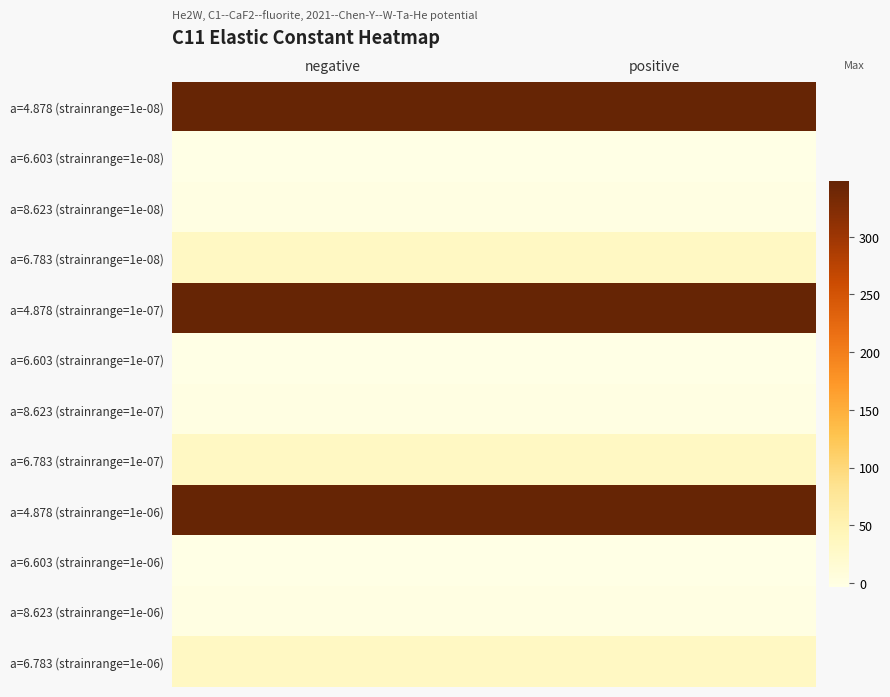

Reading left to right, extract all data points from this chart.

a=4.878 (strainrange=1e-08): negative=348.1	positive=348.1
a=6.603 (strainrange=1e-08): negative=-3.9	positive=-3.9
a=8.623 (strainrange=1e-08): negative=0.1	positive=0.1
a=6.783 (strainrange=1e-08): negative=32.0	positive=32.0
a=4.878 (strainrange=1e-07): negative=348.1	positive=348.1
a=6.603 (strainrange=1e-07): negative=-3.9	positive=-3.9
a=8.623 (strainrange=1e-07): negative=0.1	positive=0.1
a=6.783 (strainrange=1e-07): negative=32.0	positive=32.0
a=4.878 (strainrange=1e-06): negative=348.1	positive=348.1
a=6.603 (strainrange=1e-06): negative=-3.9	positive=-3.9
a=8.623 (strainrange=1e-06): negative=0.1	positive=0.1
a=6.783 (strainrange=1e-06): negative=32.0	positive=32.0